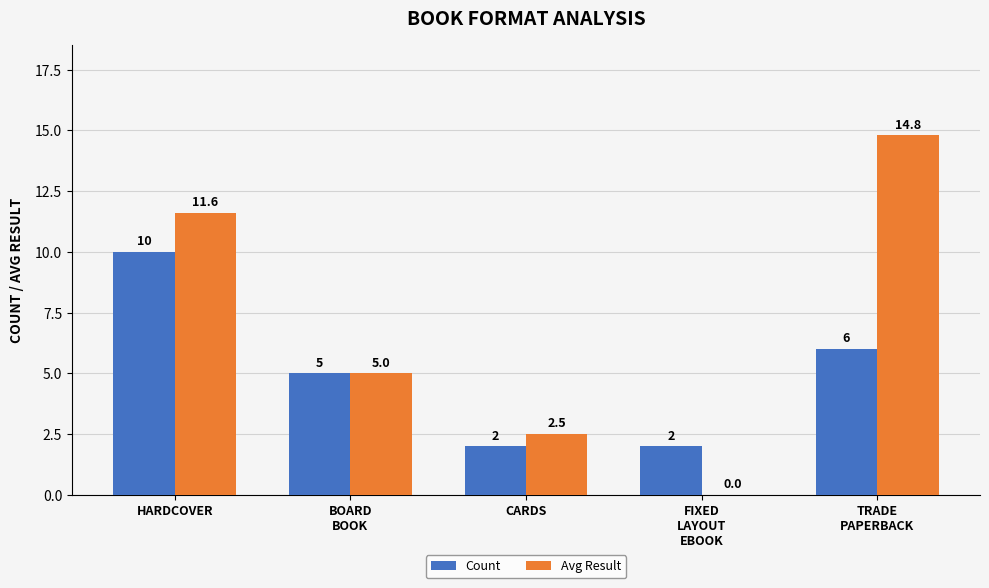

At which label is Avg Result closest to 7?

BOARD
BOOK